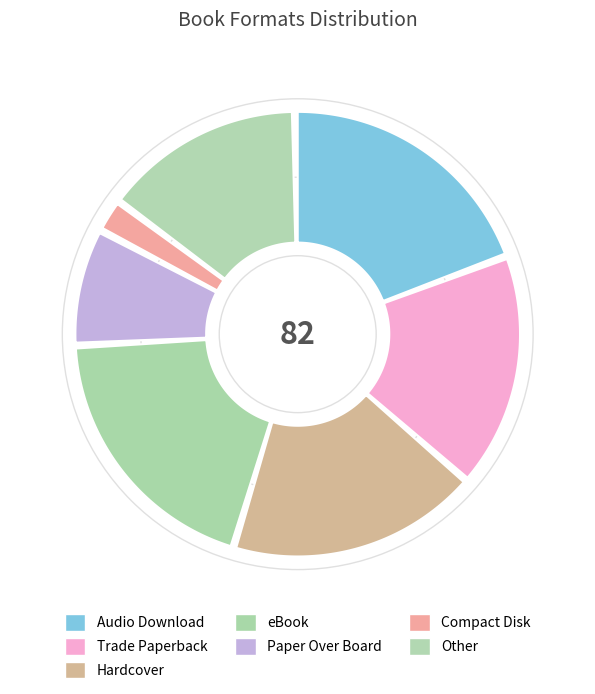

How much of the chart is everything except Trade Paperback?

82.9%